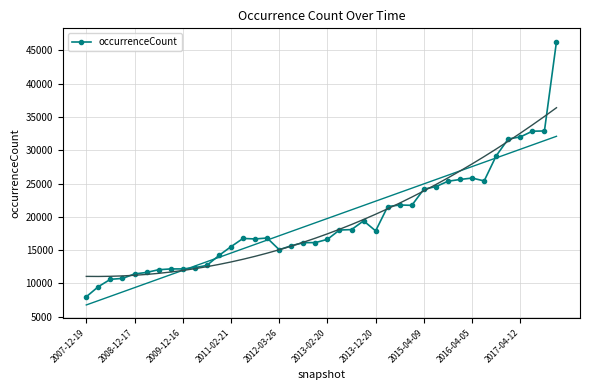

Count the number of values greater than 16812.

19